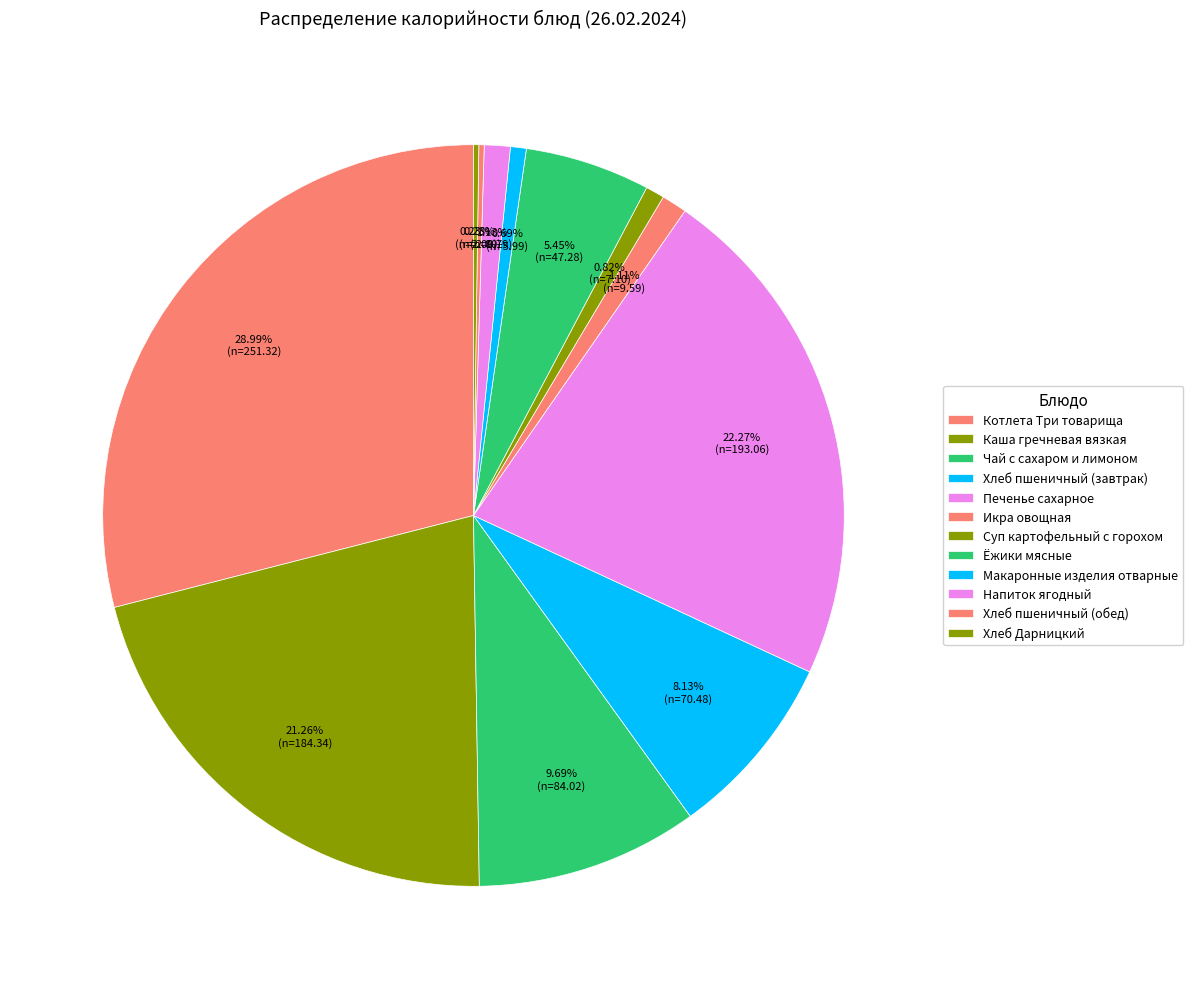

To the nearest percent, what percentage of the pie is Хлеб пшеничный (завтрак)?

8%